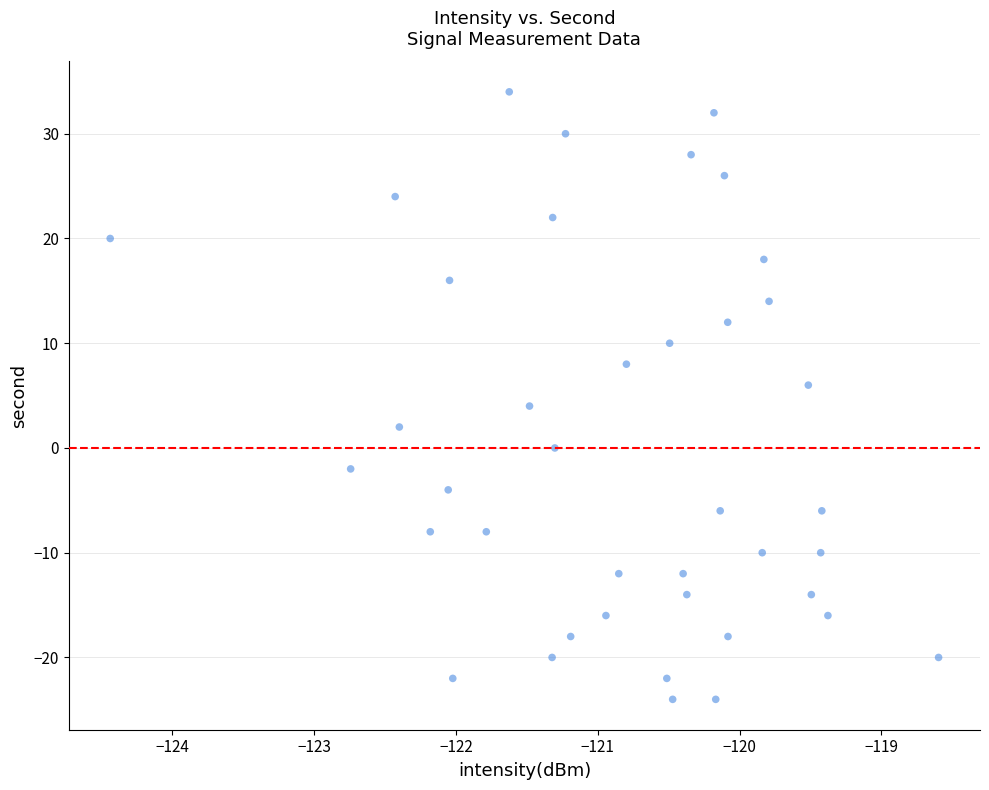

What is the range of Y values (max minus min)?

58